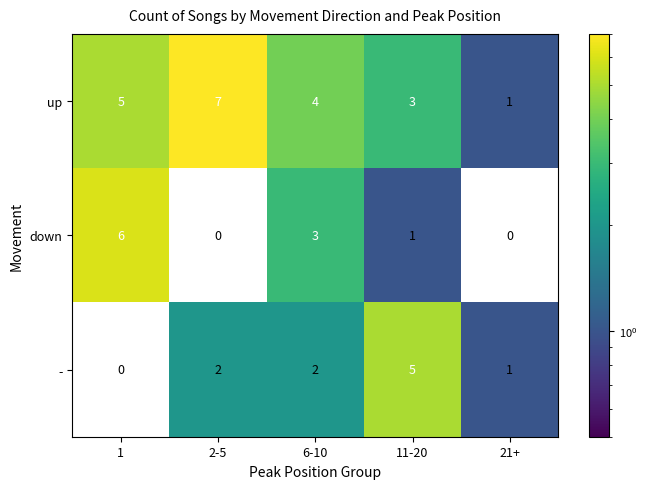

Rank the series by their maximum value, from highest to lowest.

up, down, -